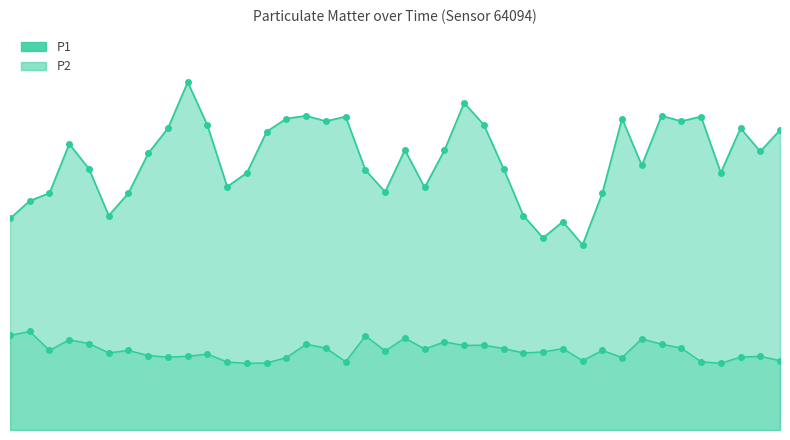

Which series contains the lowest Y value?

P2